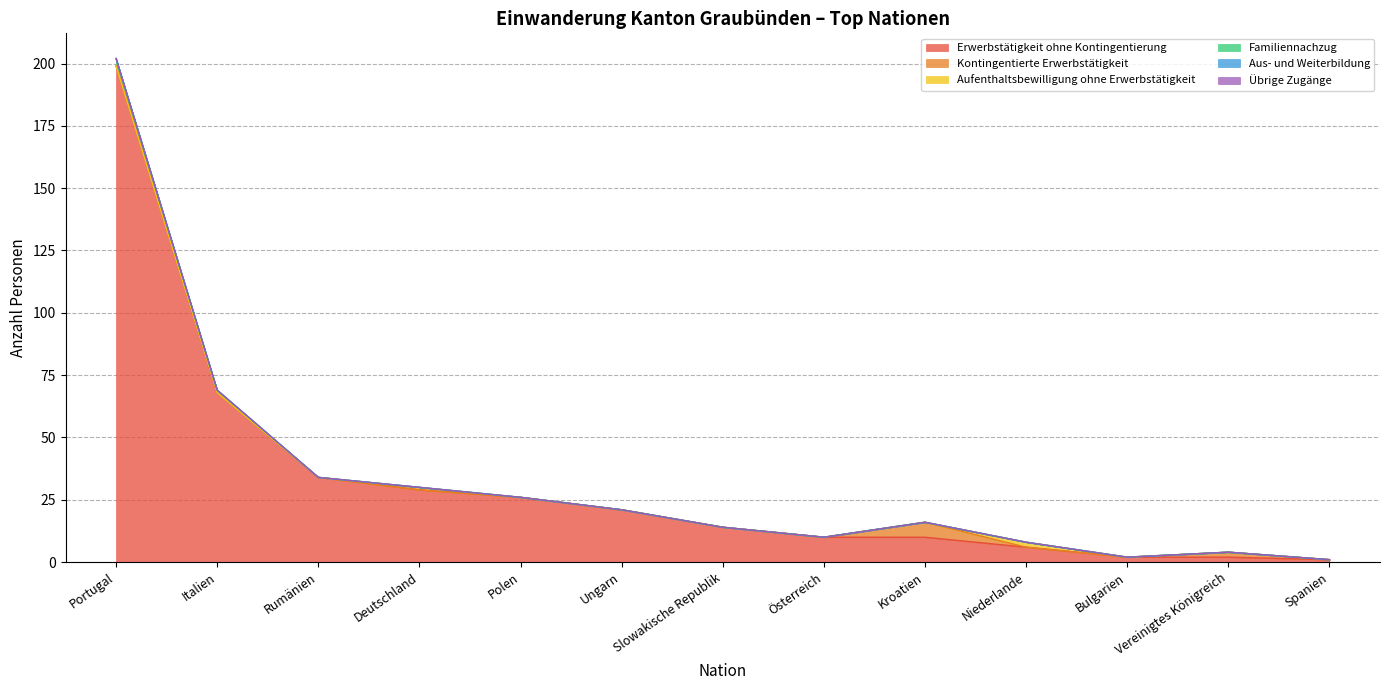

What are all the series names shown in the legend?

Erwerbstätigkeit ohne Kontingentierung, Kontingentierte Erwerbstätigkeit, Aufenthaltsbewilligung ohne Erwerbstätigkeit, Familiennachzug, Aus- und Weiterbildung, Übrige Zugänge